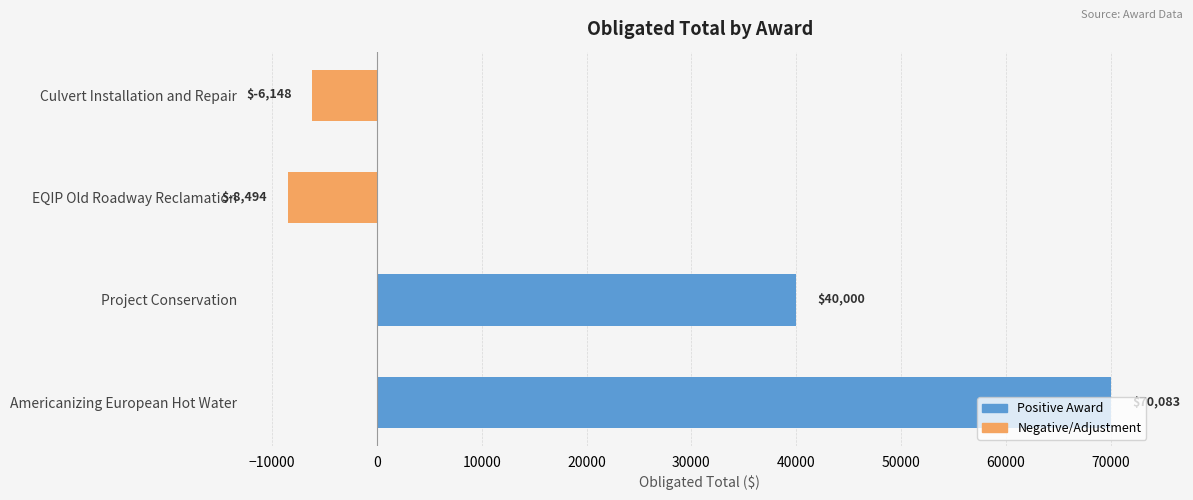

At which label is the value closest to 30794?

Project Conservation